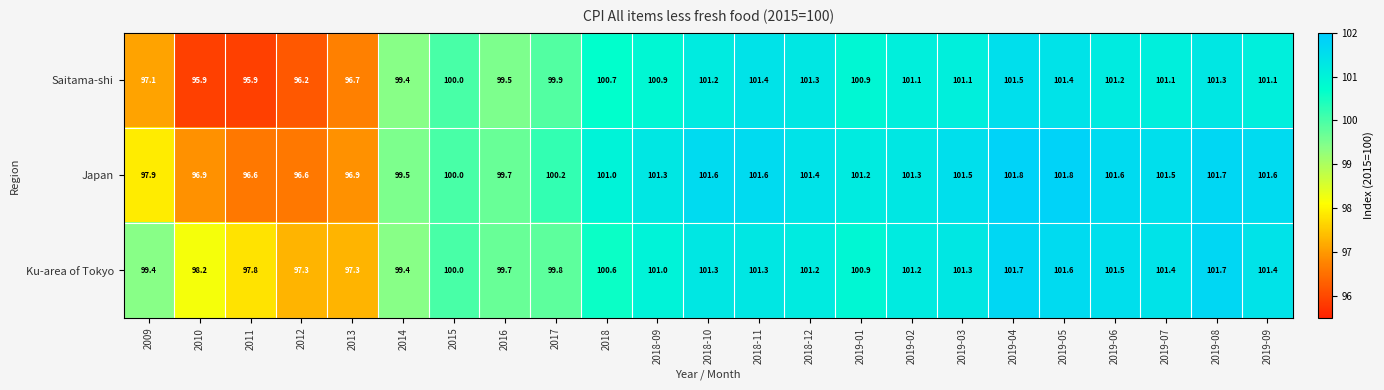

Which series has the largest total across all categories?

Ku-area of Tokyo